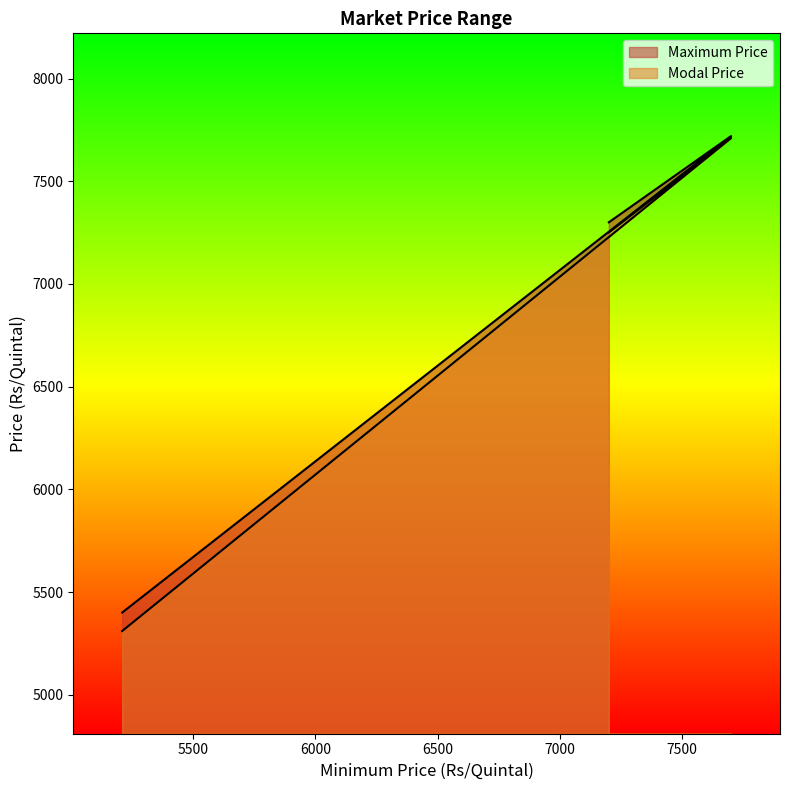

What is the spread (max minus min) of values at 7200?

50